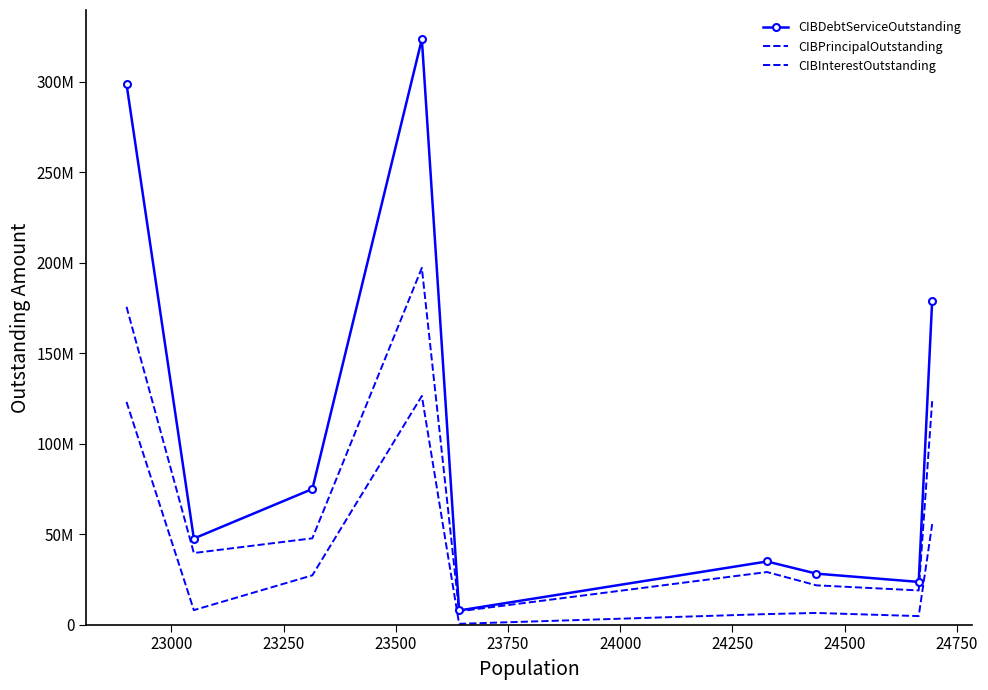

Reading right to left, what are all the values shown in this chart?

CIBDebtServiceOutstanding: 178972584.6	23606576.2	28171235.3	34887576.0	7821075.8	323353047.1	74922324.4	47566800.5	298594768.3
CIBPrincipalOutstanding: 123445000.0	18895000.0	21715000.0	29050000.0	7360000.0	197043000.0	47690000.0	39560000.0	175566000.0
CIBInterestOutstanding: 55527584.6	4711576.2	6456235.3	5837576.0	461075.8	126310047.0	27232324.4	8006800.5	123028768.3